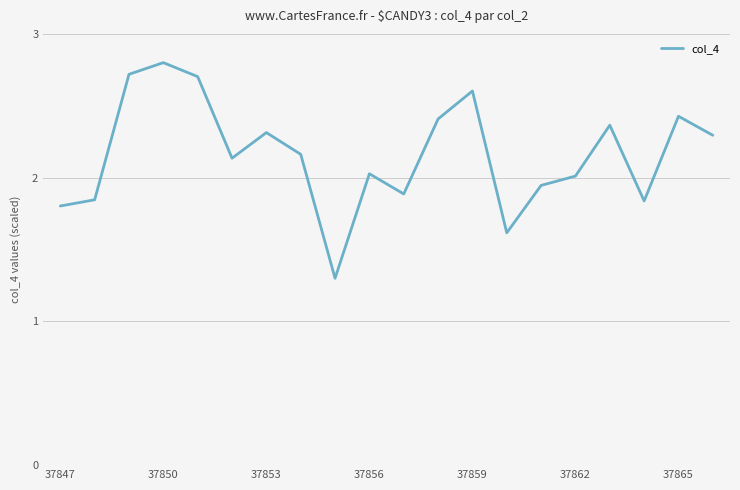

What is the smallest value displayed?

1.3